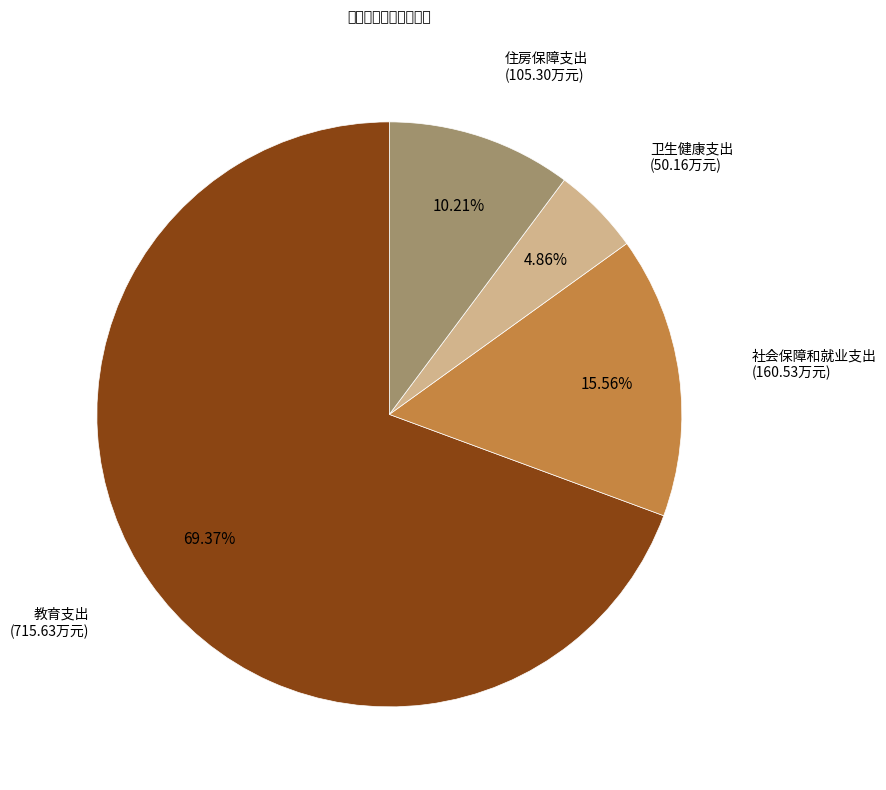

Does any single category account for the majority?

Yes